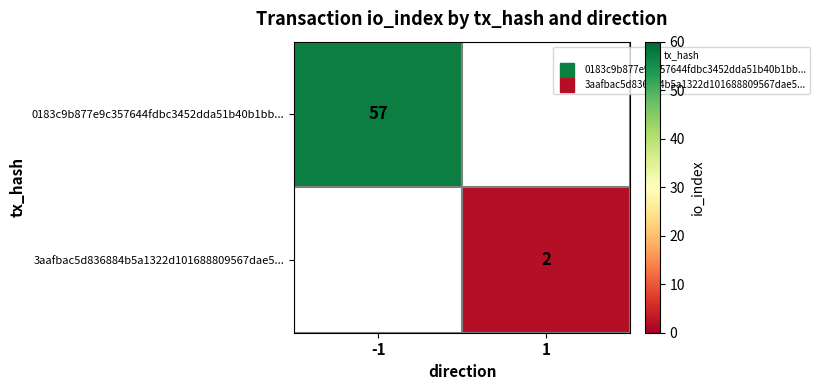

What is the sum of the 0183c9b877e9c357644fdbc3452dda51b40b1bb... values at 1 and -1?

57